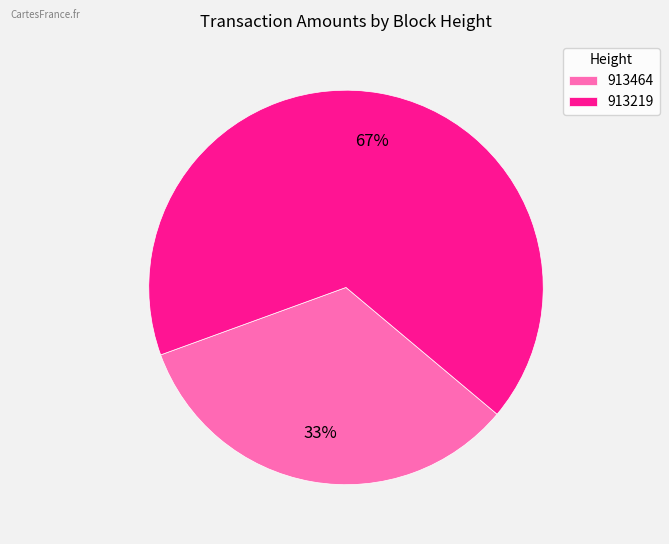

How many segments does this pie chart have?

2